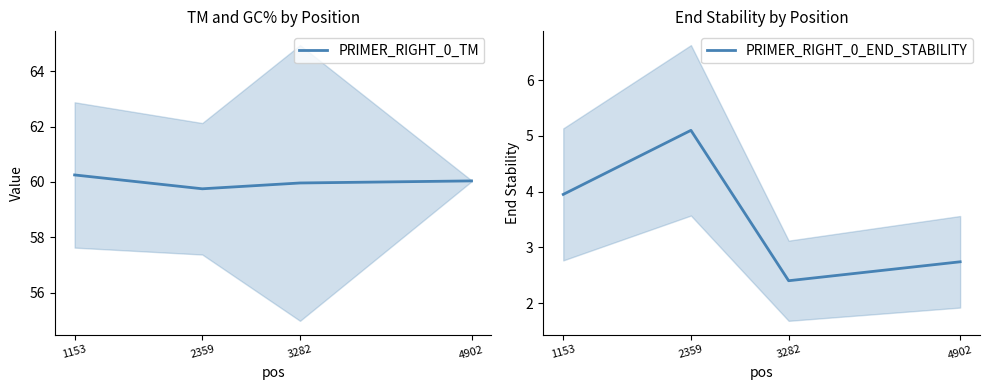

Which label corresponds to the smallest value in the chart?

3282